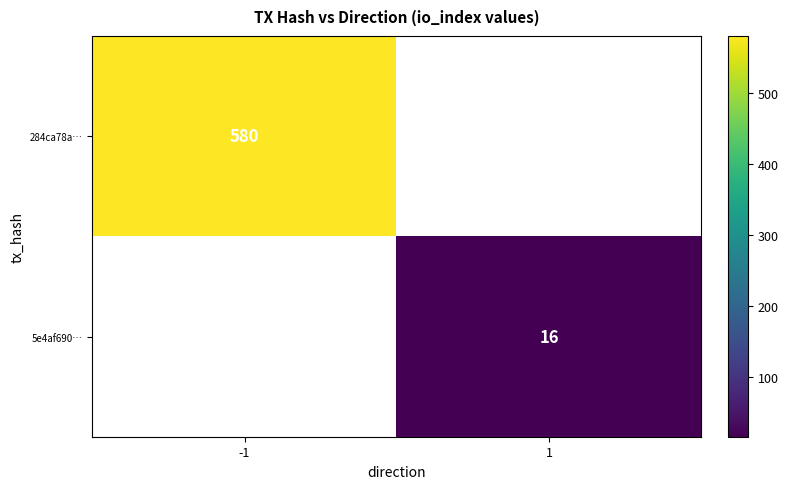

At which category does the chart reach its peak across all series?

-1